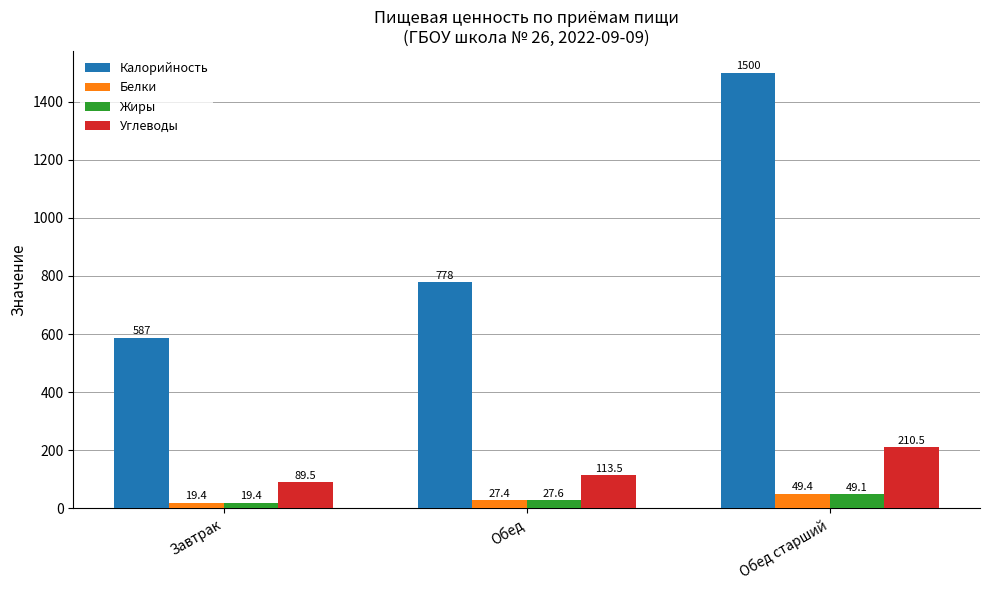

How many groups of bars are there?

3